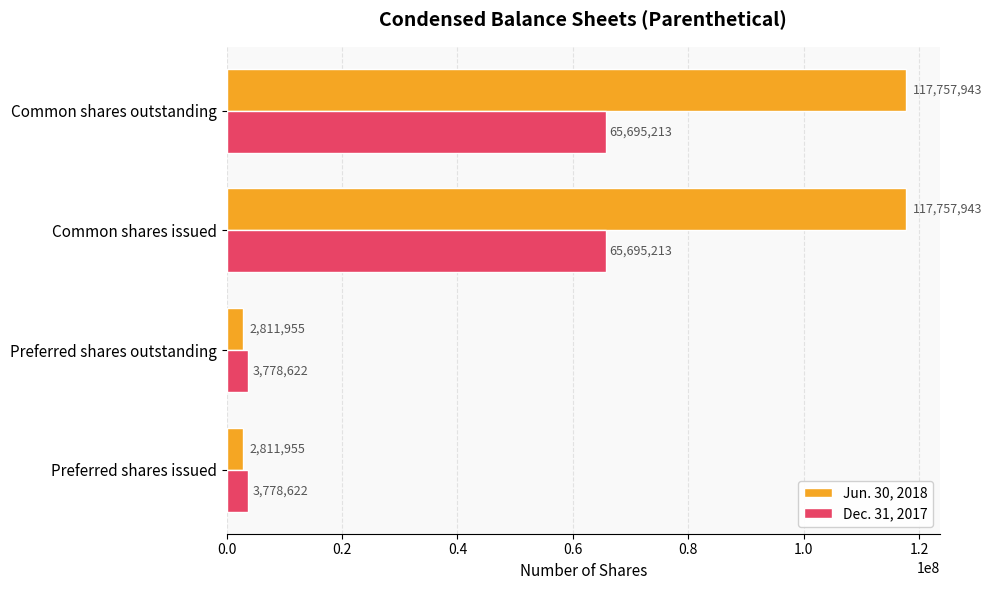

Is it true that Dec. 31, 2017 equals 43429438 at Common shares issued?

False